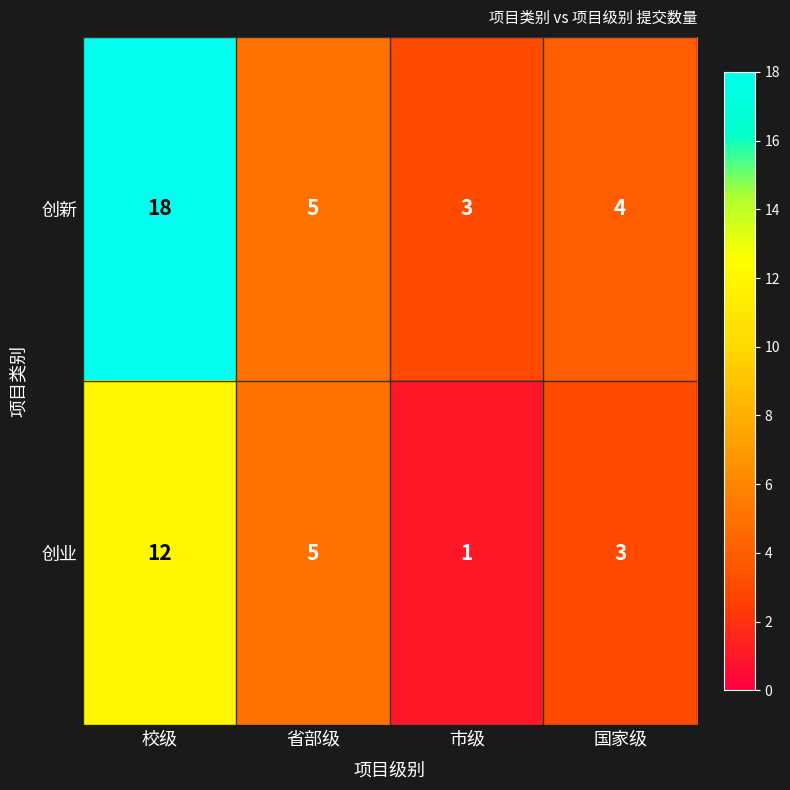

At which category does the chart reach its peak across all series?

校级